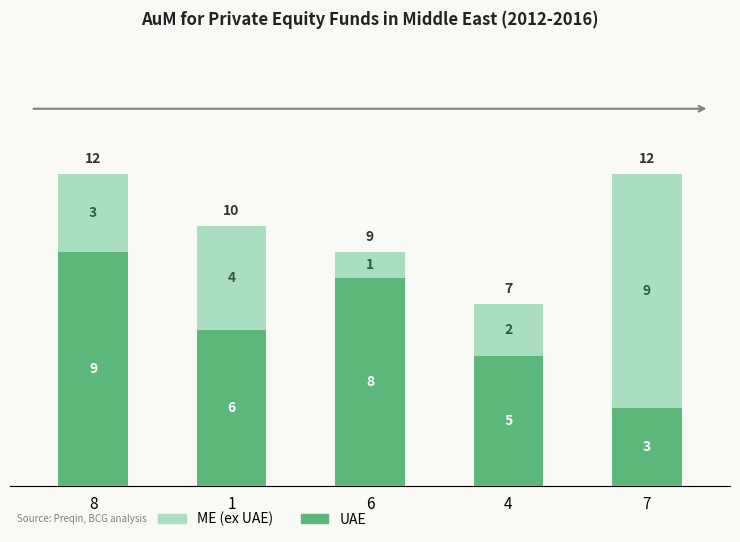

What is the highest value of the UAE series?

9